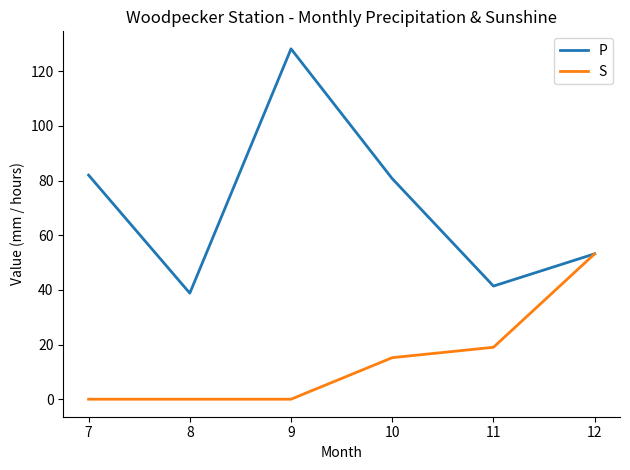

At which category does P reach its first local peak?

9